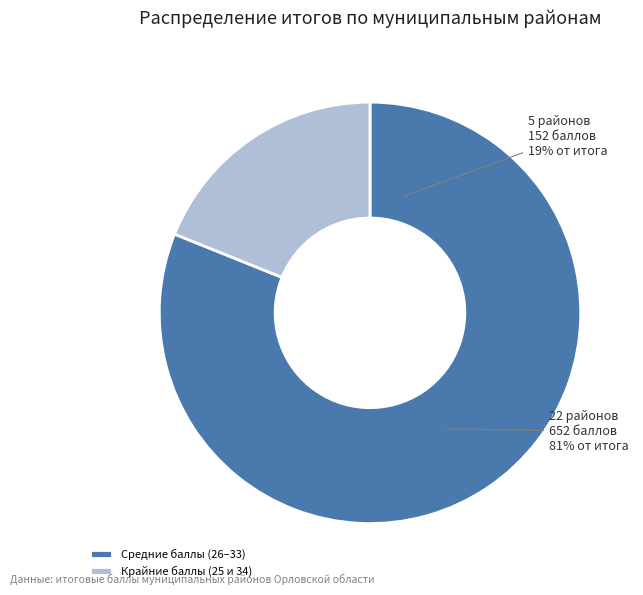

True or false: Кромской район accounts for 4% of the total.

True